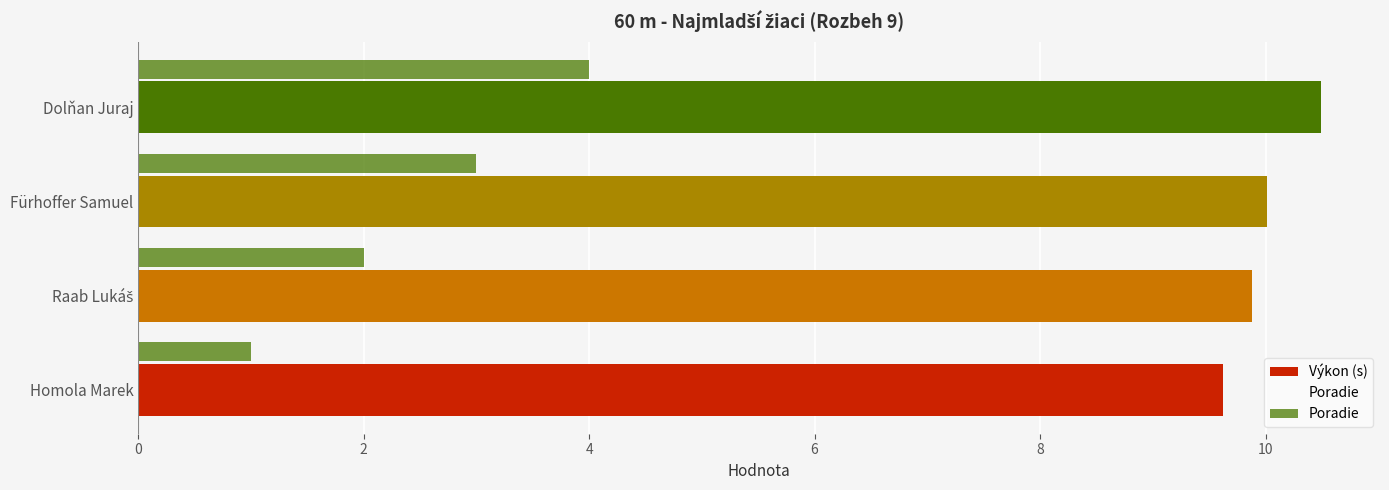

How many values in the Poradie series are below 3?

2